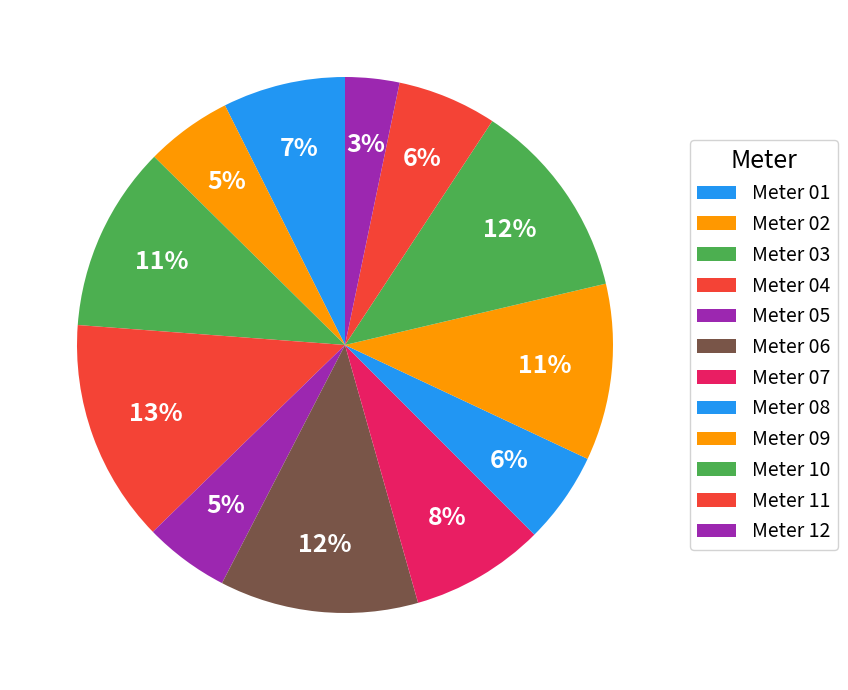

Rank the categories by value from lowest to highest.

12, 05, 02, 08, 11, 01, 07, 09, 03, 06, 10, 04